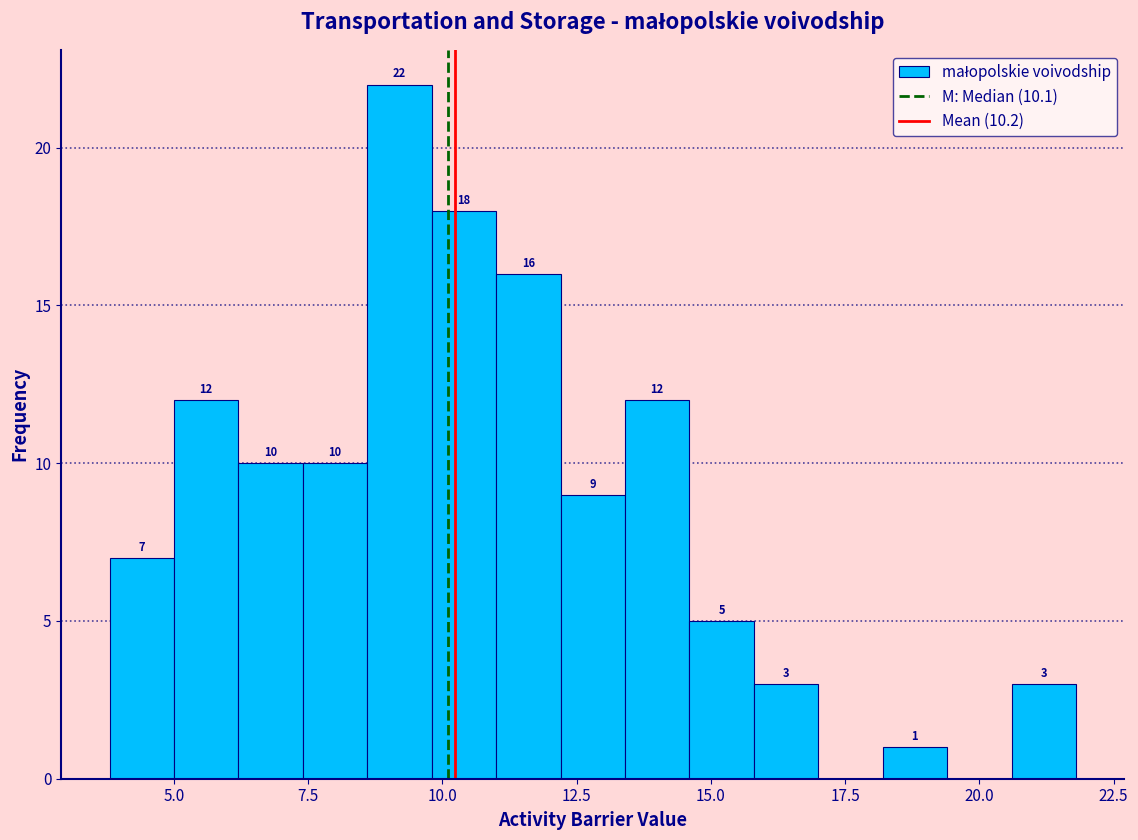

Around what value on the x-axis is the tallest bar? Give the approximate position of its centre, as read against the axis.

9.0